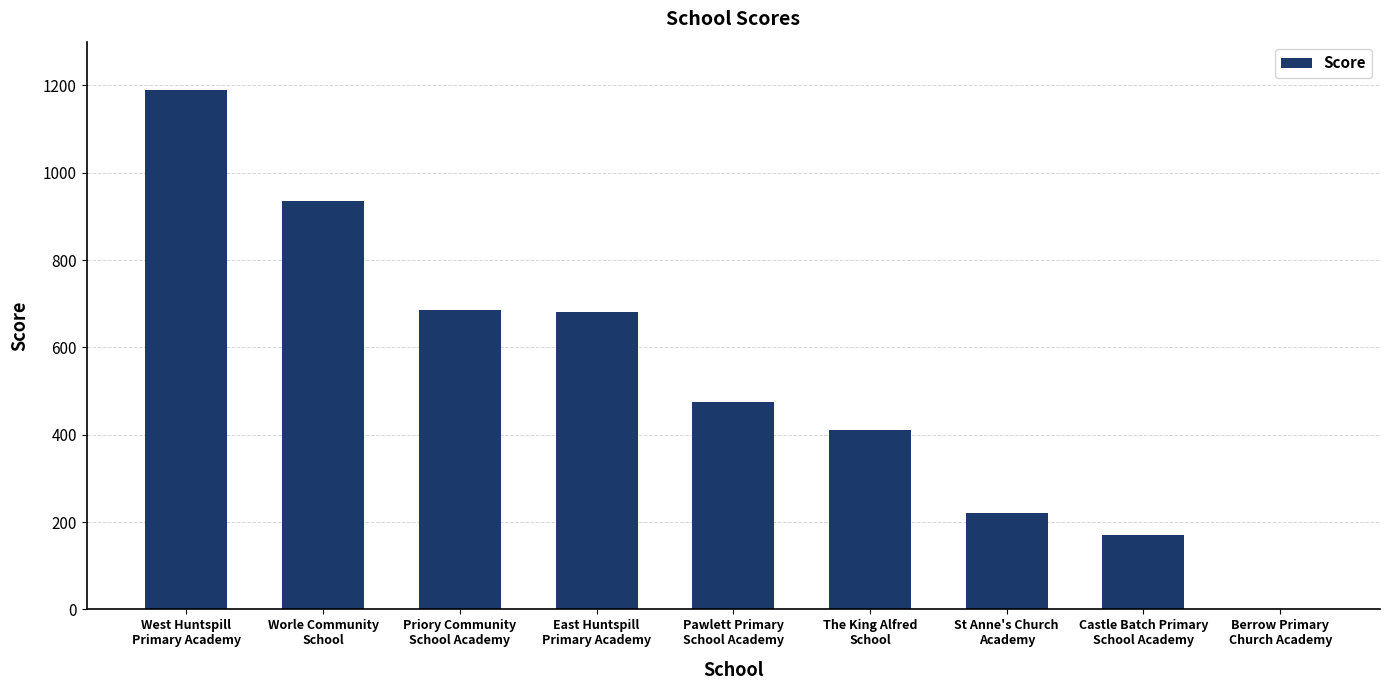

Where does the data first go above 475?

West Huntspill
Primary Academy